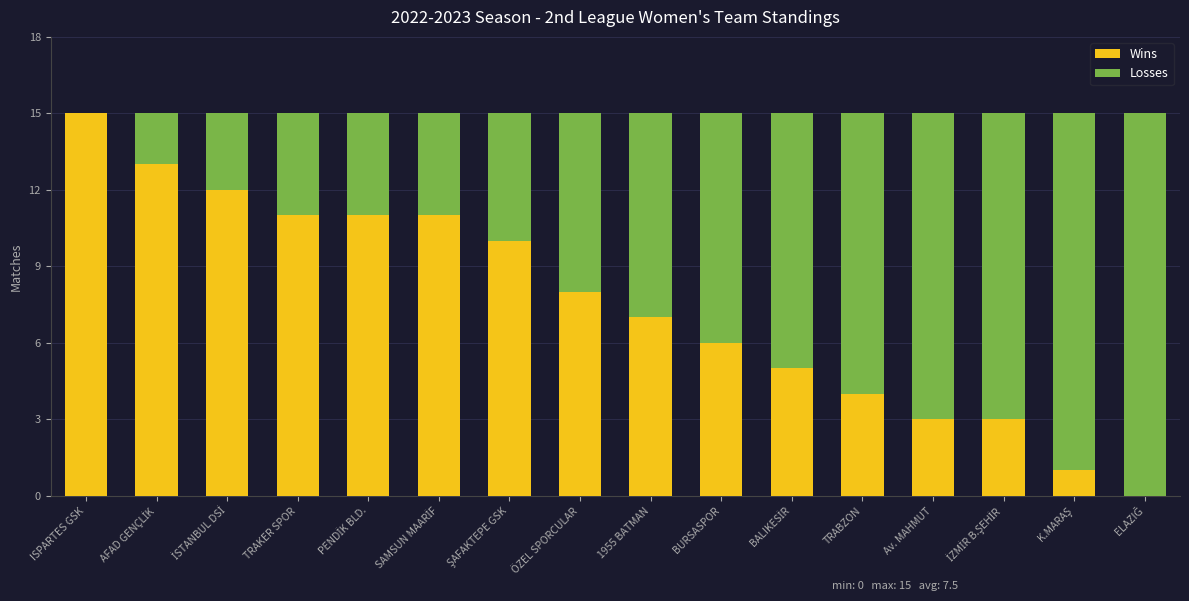

True or false: Wins has a value of 3 at Av. MAHMUT.

True